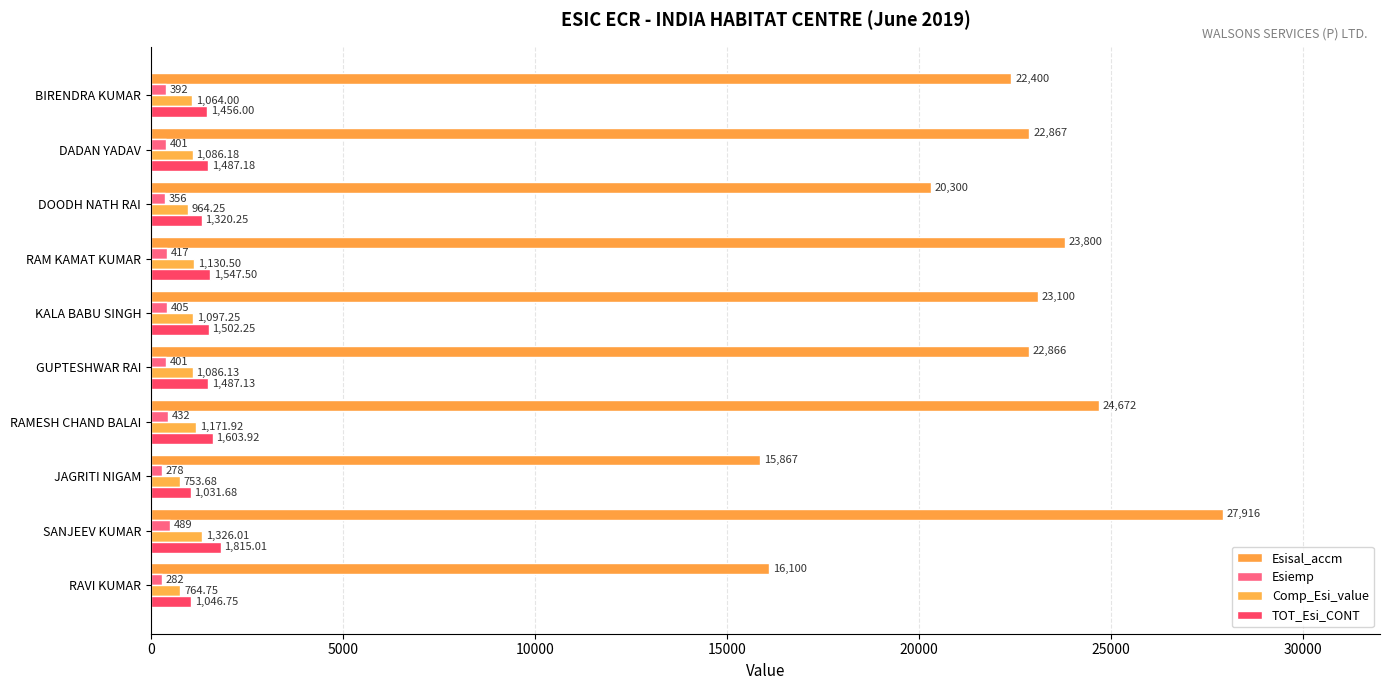

How many distinct data groups are displayed?

4